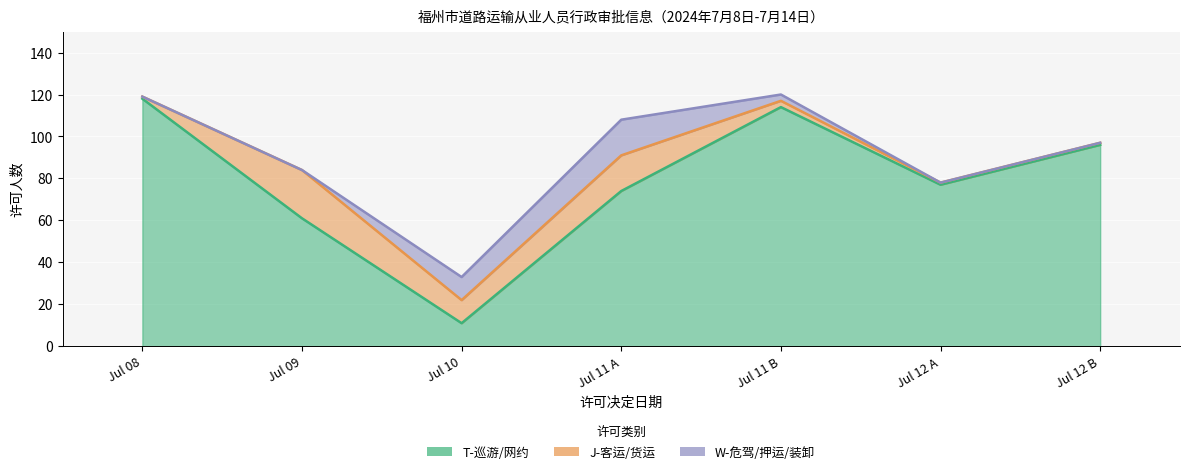

Between 2024/07/08 and 2024/07/12, which is larger?

2024/07/08